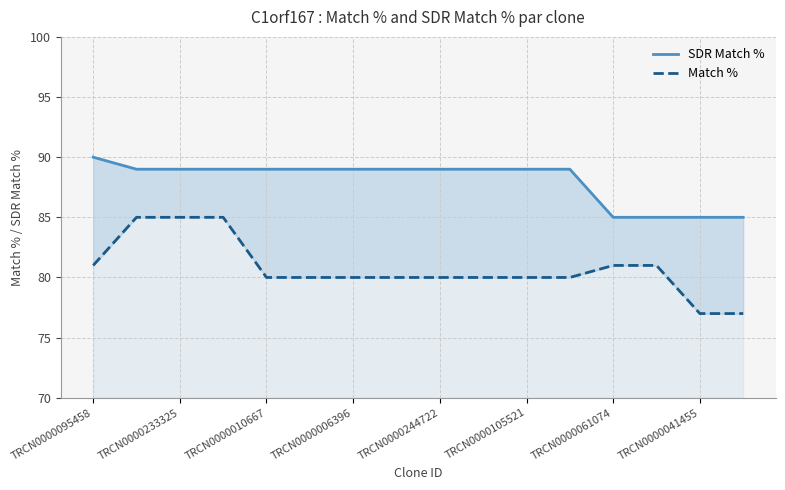

True or false: SDR Match % and Match % cross at least once.

False